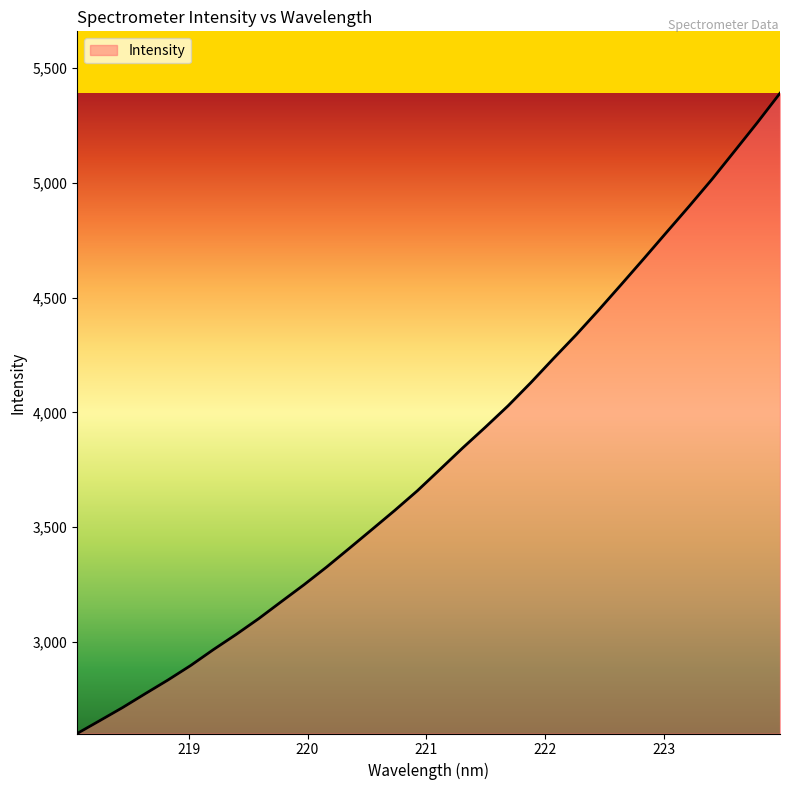

How many series are shown in this chart?

1